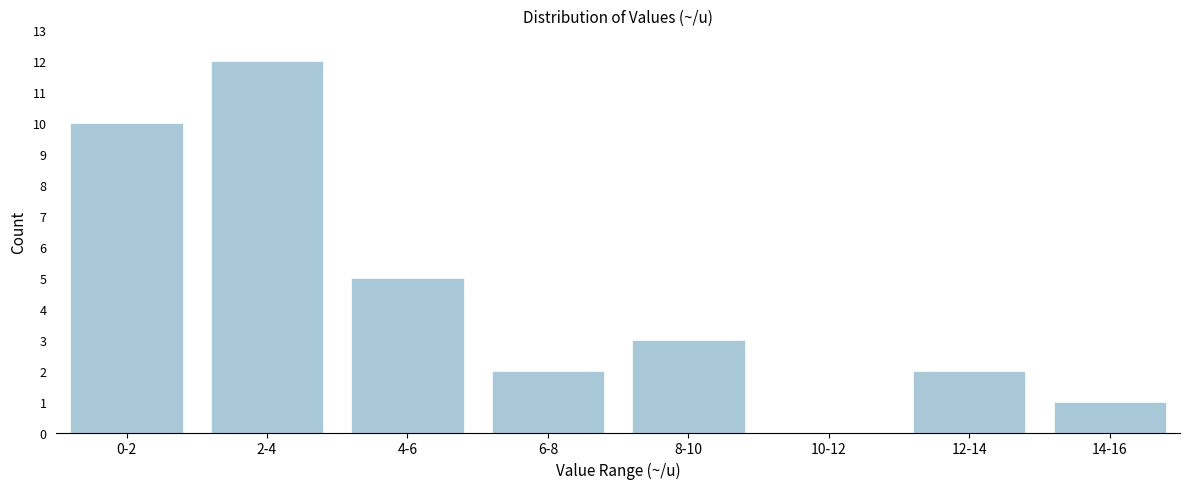

Reading right to left, what are all the values shown in this chart?

14-16=1	12-14=2	10-12=0	8-10=3	6-8=2	4-6=5	2-4=12	0-2=10